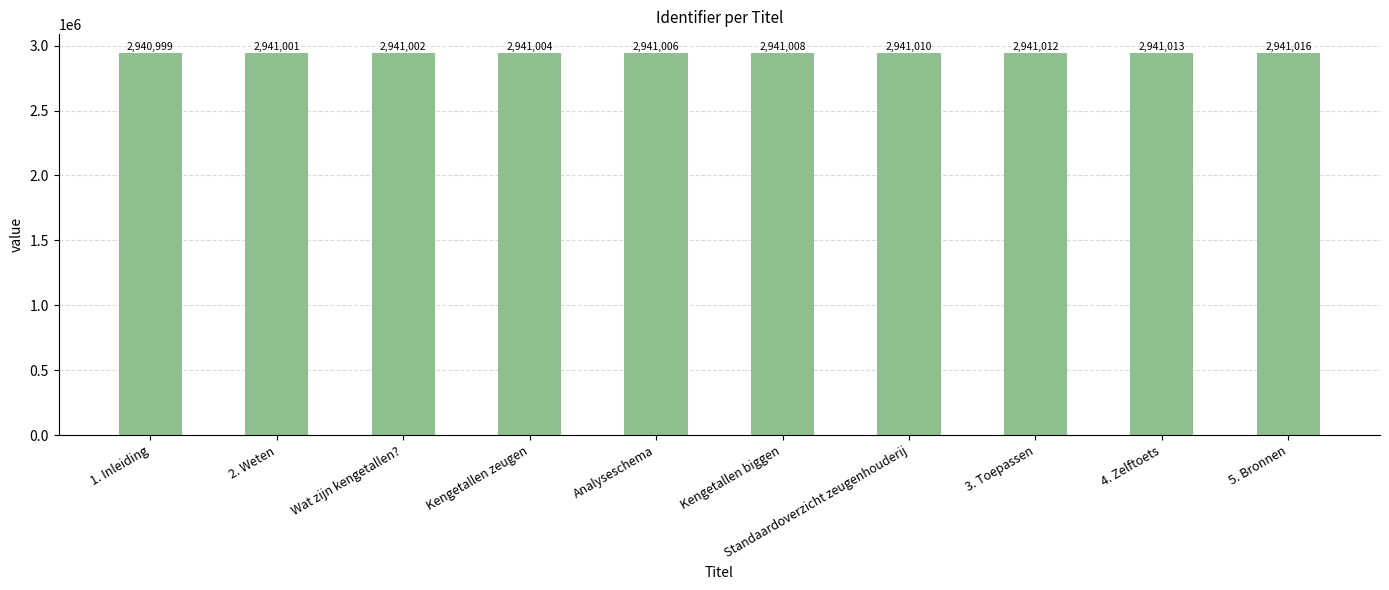

What is the difference between the values at 2. Weten and Analyseschema?

5